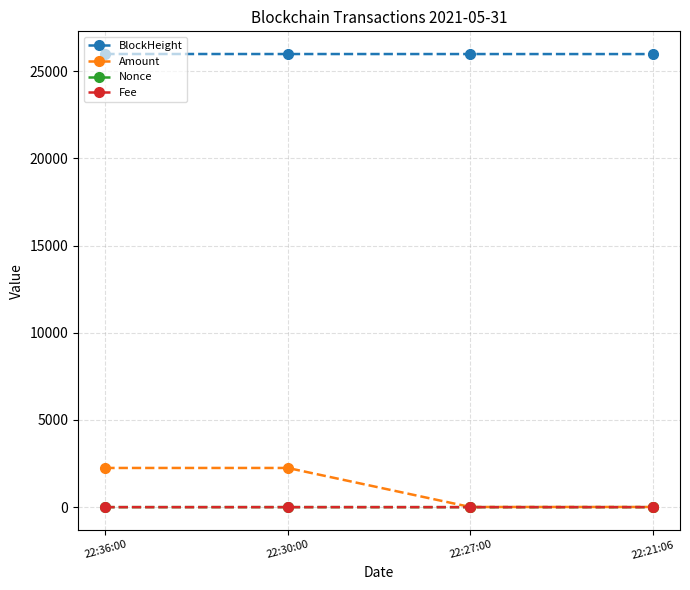

What is the sum of the Fee values at 22:36:00 and 22:21:06?

0.1